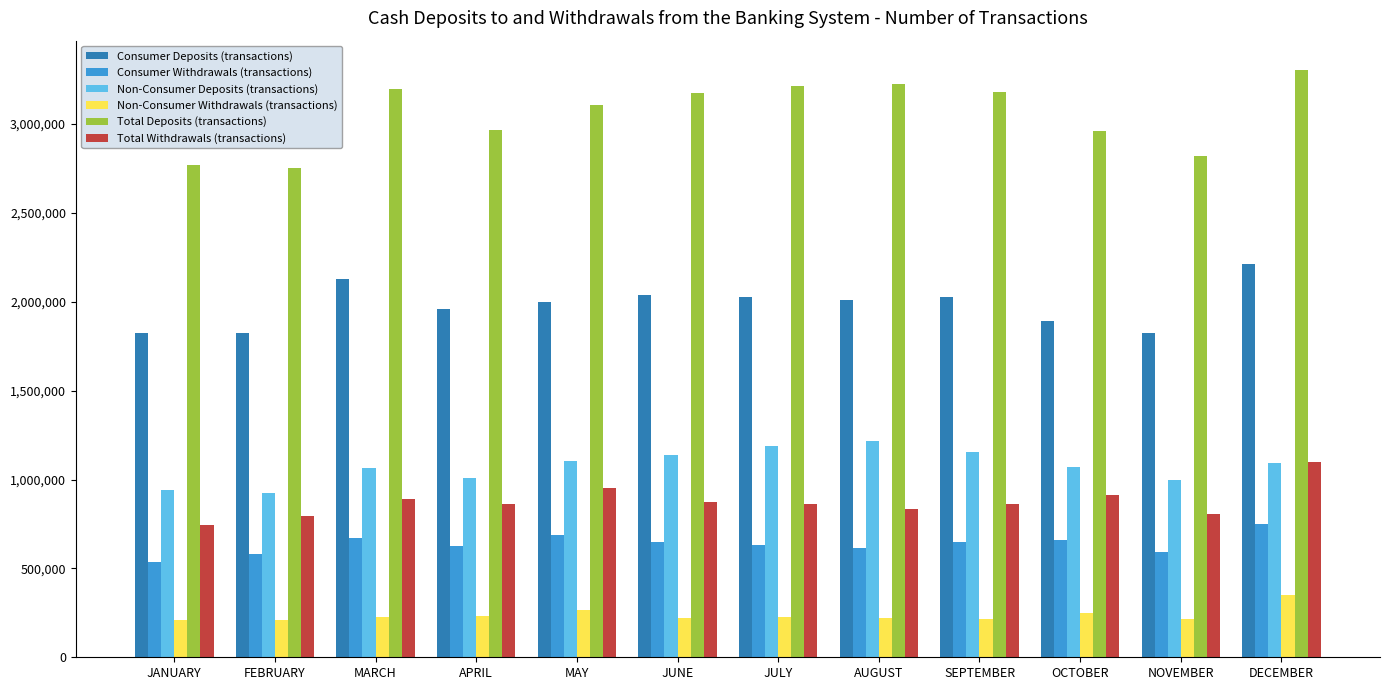

Read the Consumer Deposits (transactions) value at SEPTEMBER.

2028780